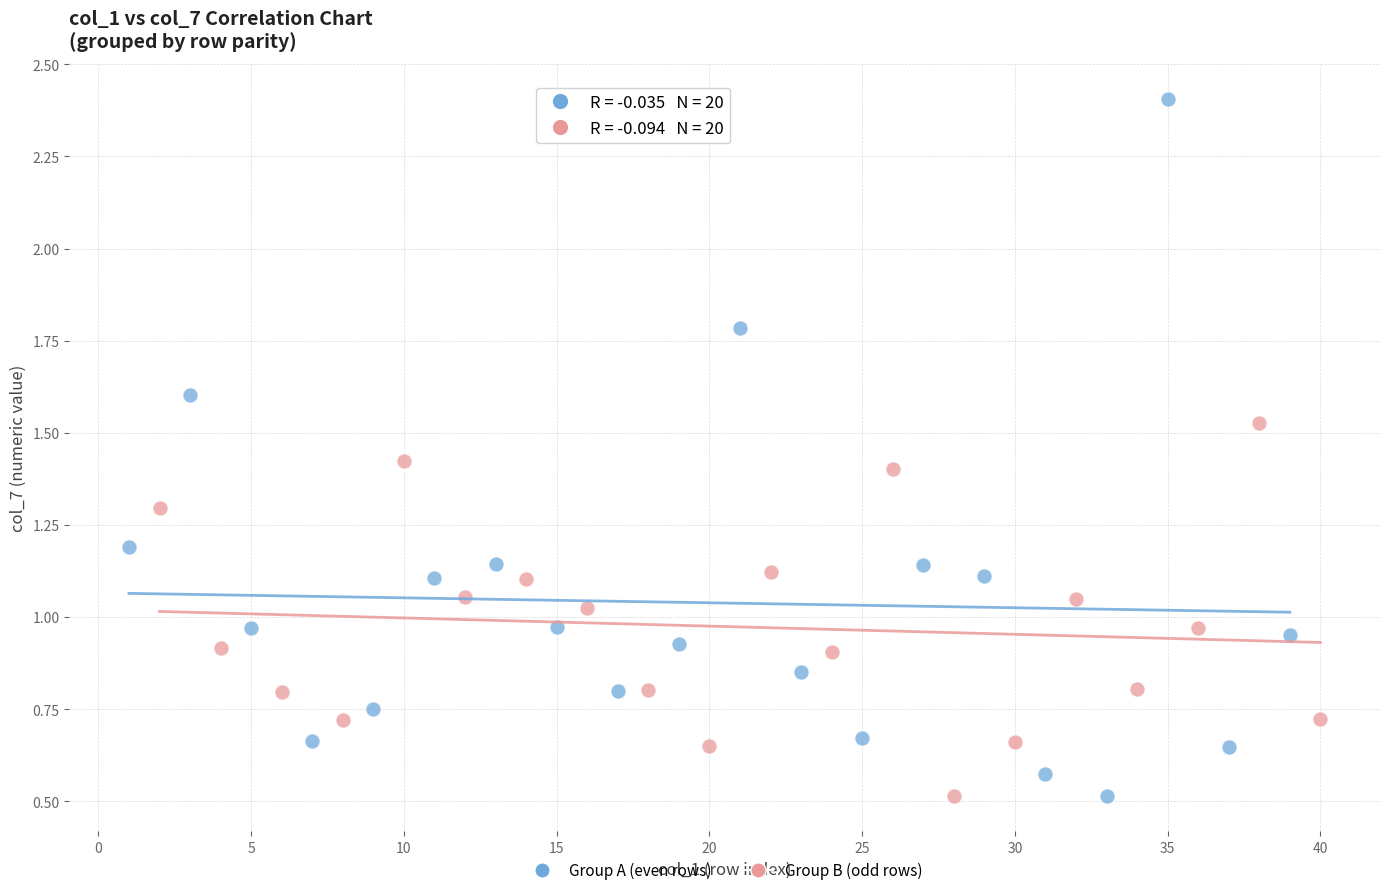

Which series reaches the maximum Y coordinate?

Group A (even rows)